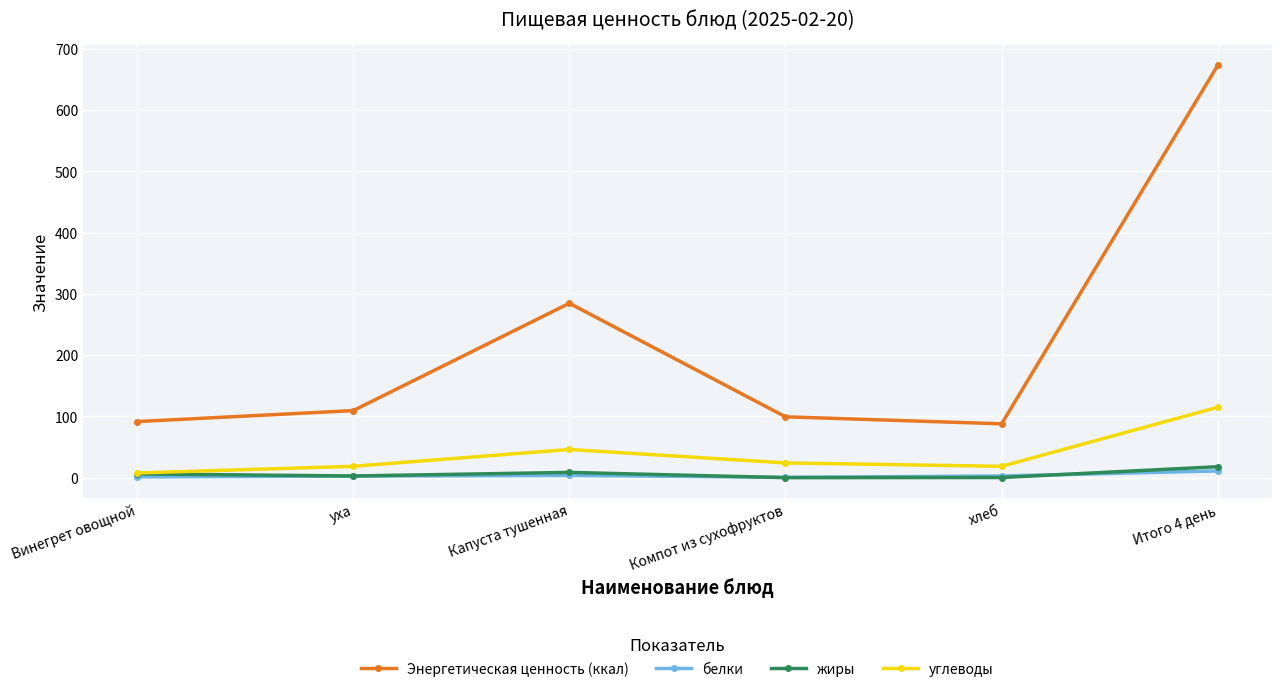

In белки, how many points are higher than both neighbors (excluding endpoints)?

1